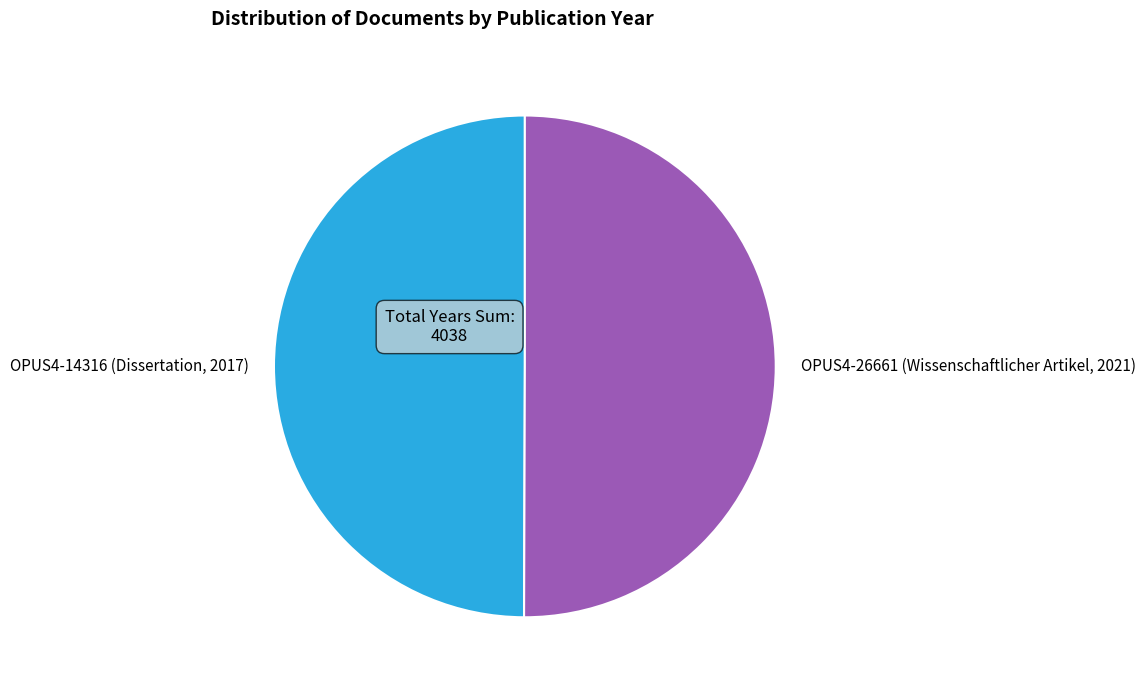

Is it true that OPUS4-26661 (Wissenschaftlicher Artikel, 2021) is 50% of the pie?

True